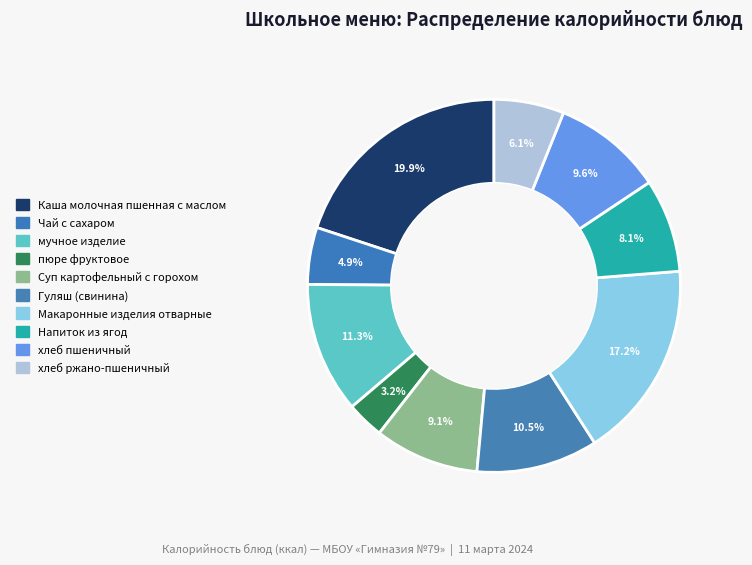

Combined, do Каша молочная пшенная с маслом and Гуляш (свинина) account for over 50%?

No